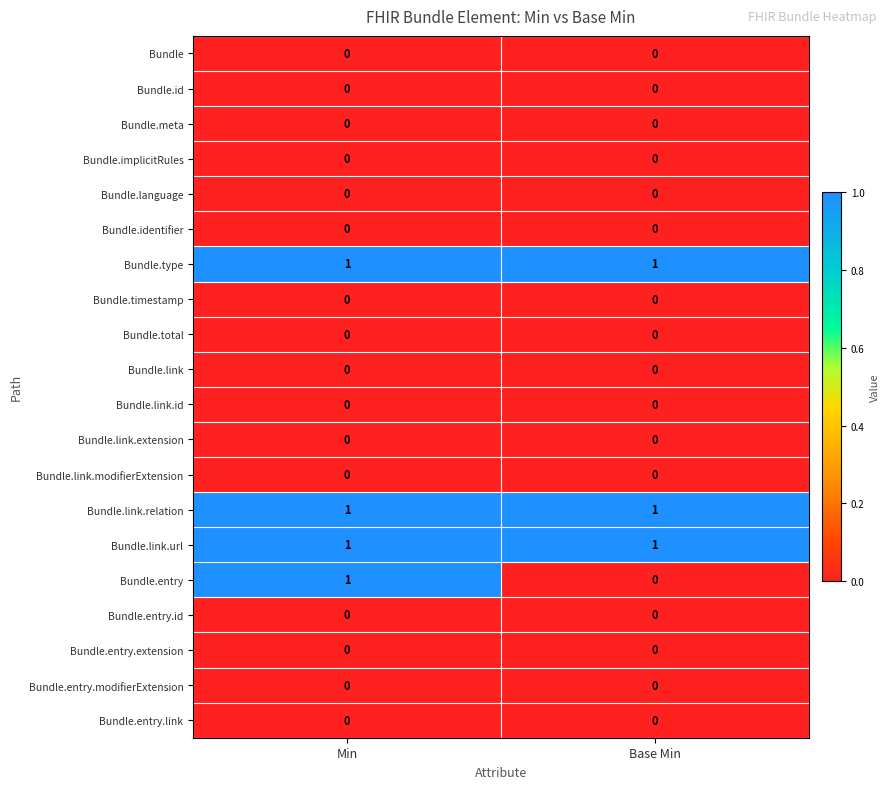

At how many categories does at least one series exceed 0?

2